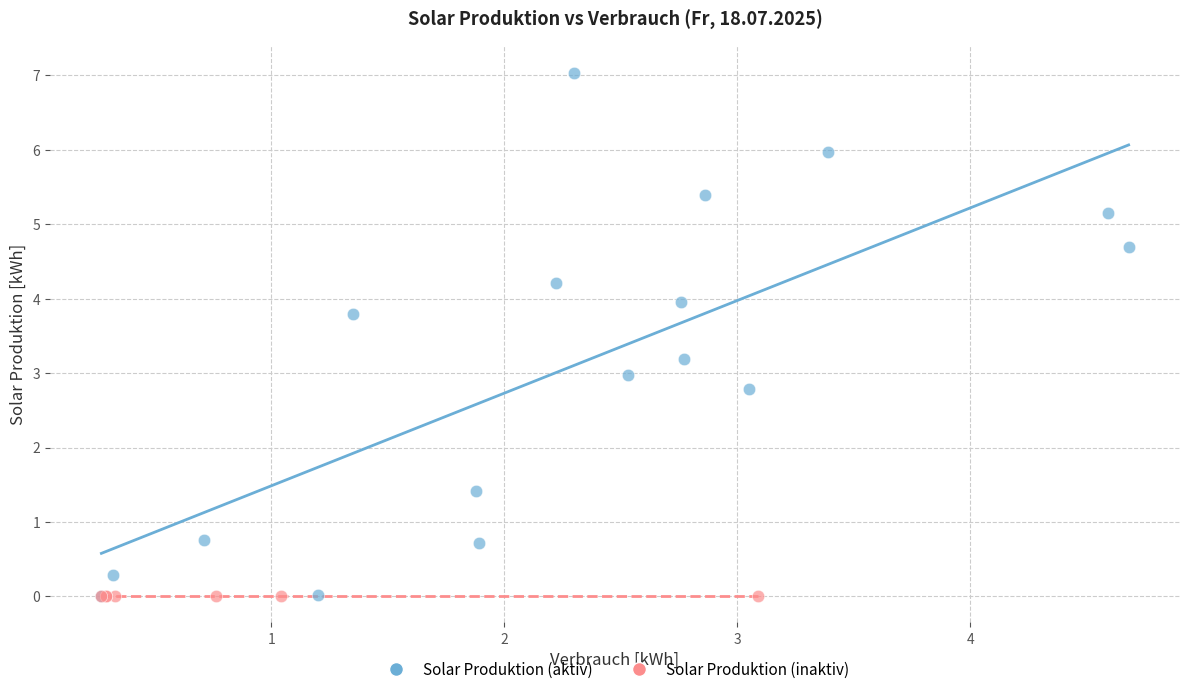

Which series contains the highest Y value?

Solar Produktion (aktiv)